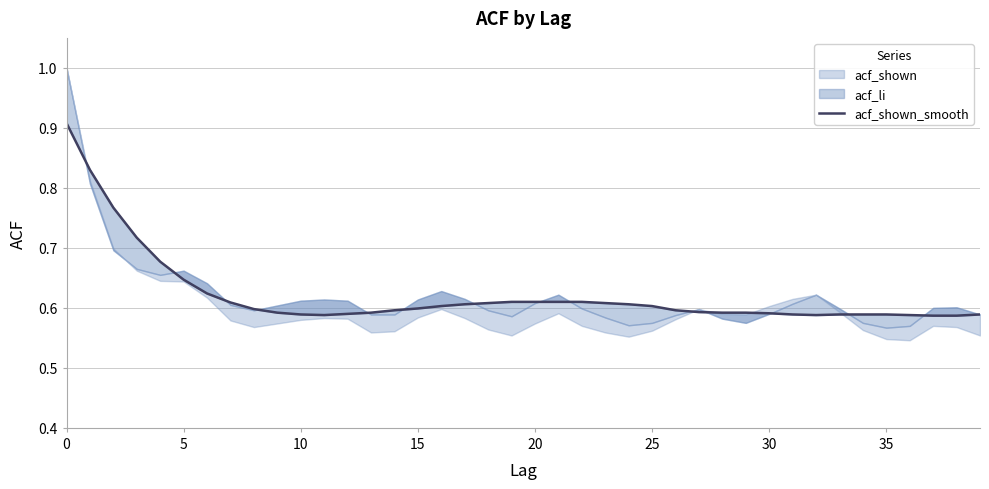

Between 37 and 25, which is larger?

25